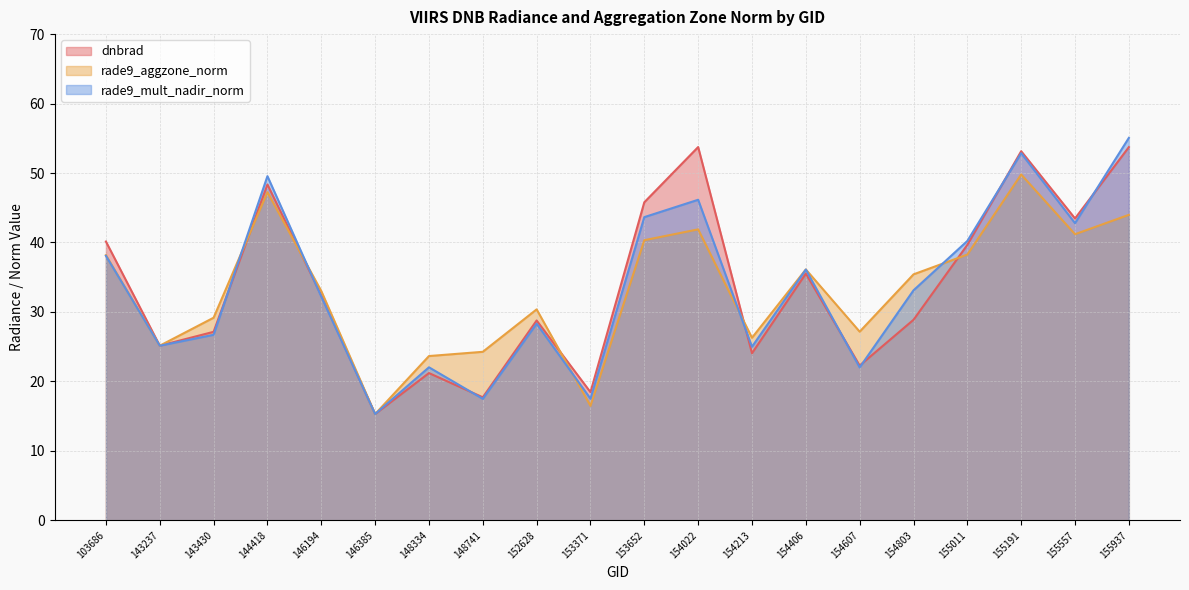

What is the difference between the maximum and minimum values in the rade9_mult_nadir_norm series?

39.8